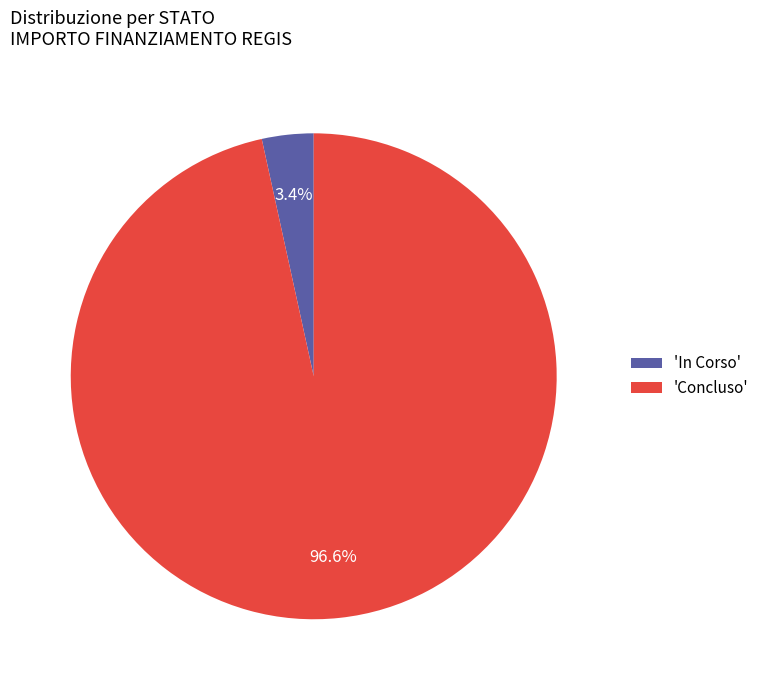

How much of the chart is everything except 'Concluso'?

3.4%